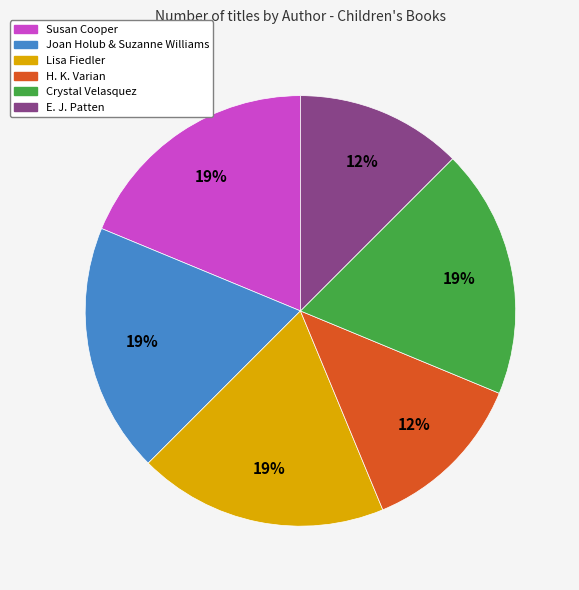

To the nearest percent, what portion does Lisa Fiedler represent?

19%